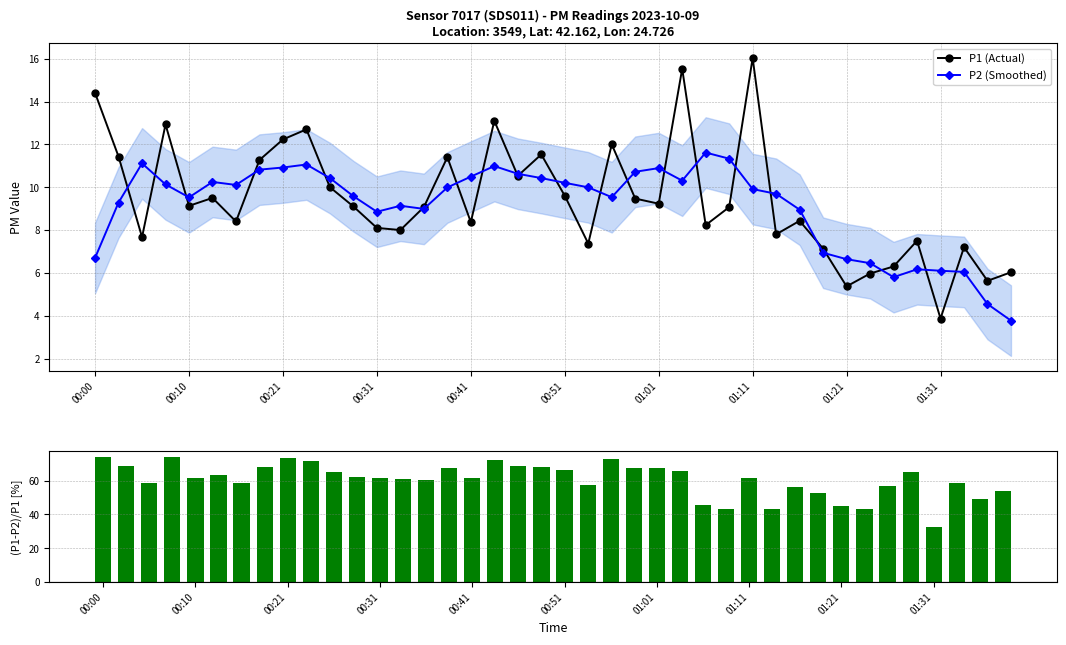

What is the value of the (P1-P2)/P1 [%] bar at the 14th from the left?

60.9